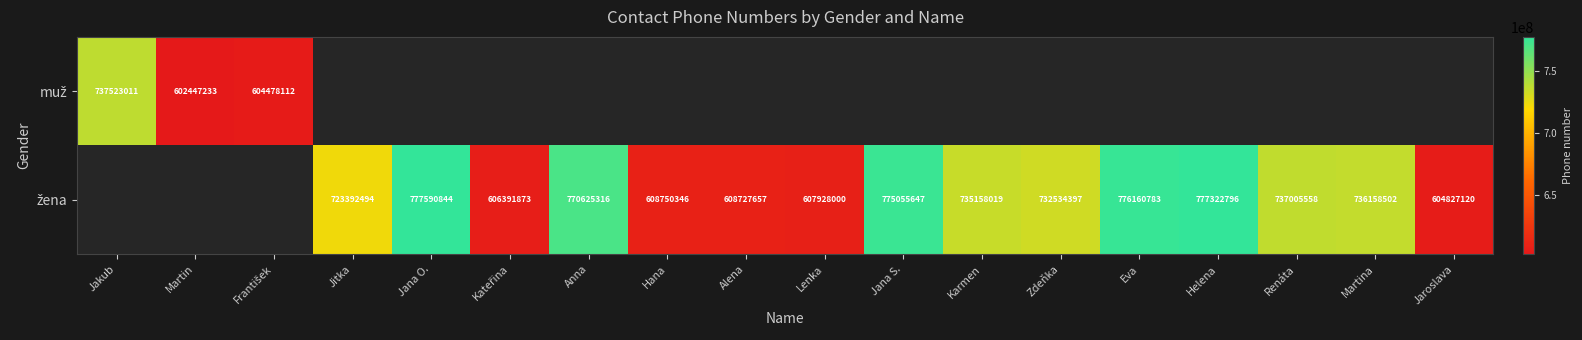

What is the greatest value displayed?

777590844.0